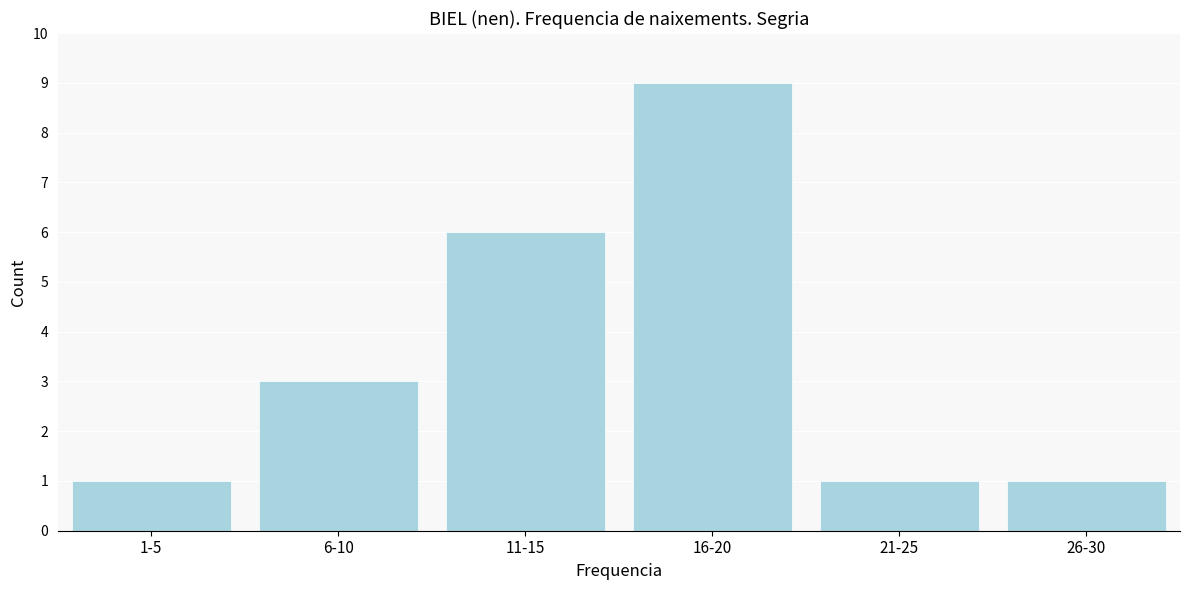

Reading left to right, list all the values displayed in this chart.

1	3	6	9	1	1